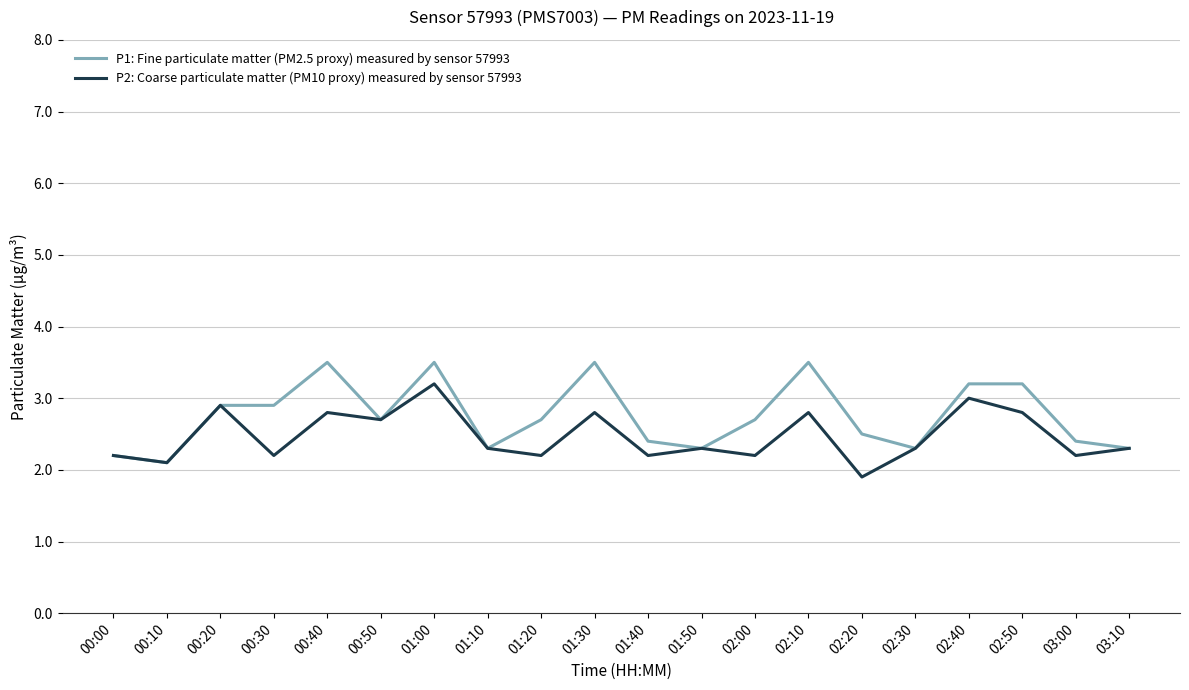

What are all the series names shown in the legend?

P1: Fine particulate matter (PM2.5 proxy) measured by sensor 57993, P2: Coarse particulate matter (PM10 proxy) measured by sensor 57993